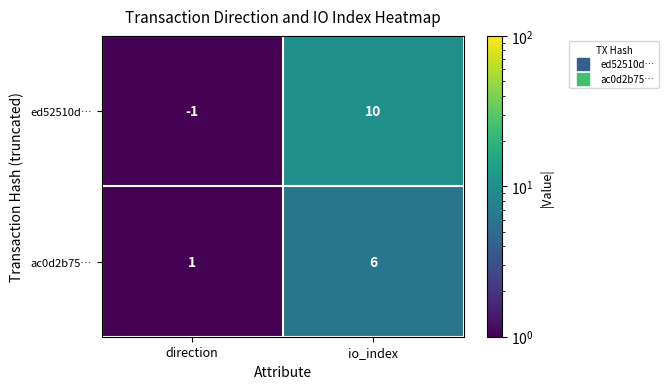

Which label corresponds to the largest value in the chart?

io_index